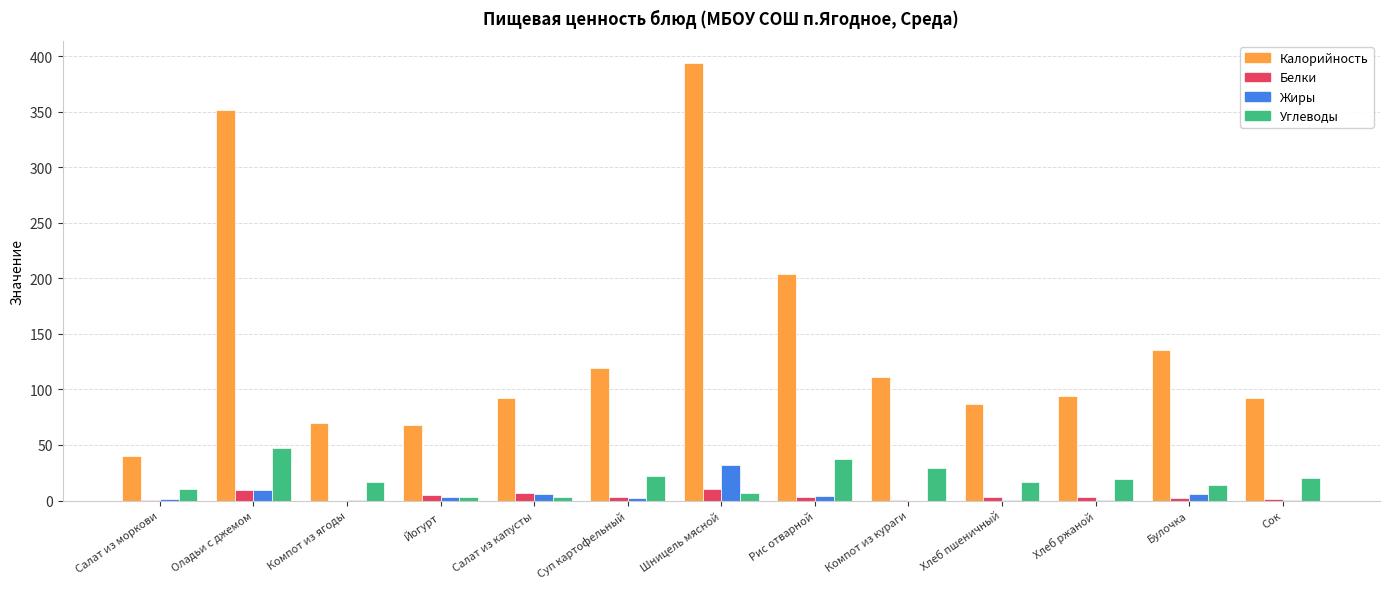

True or false: Углеводы has a value of 19.7 at Хлеб ржаной.

True